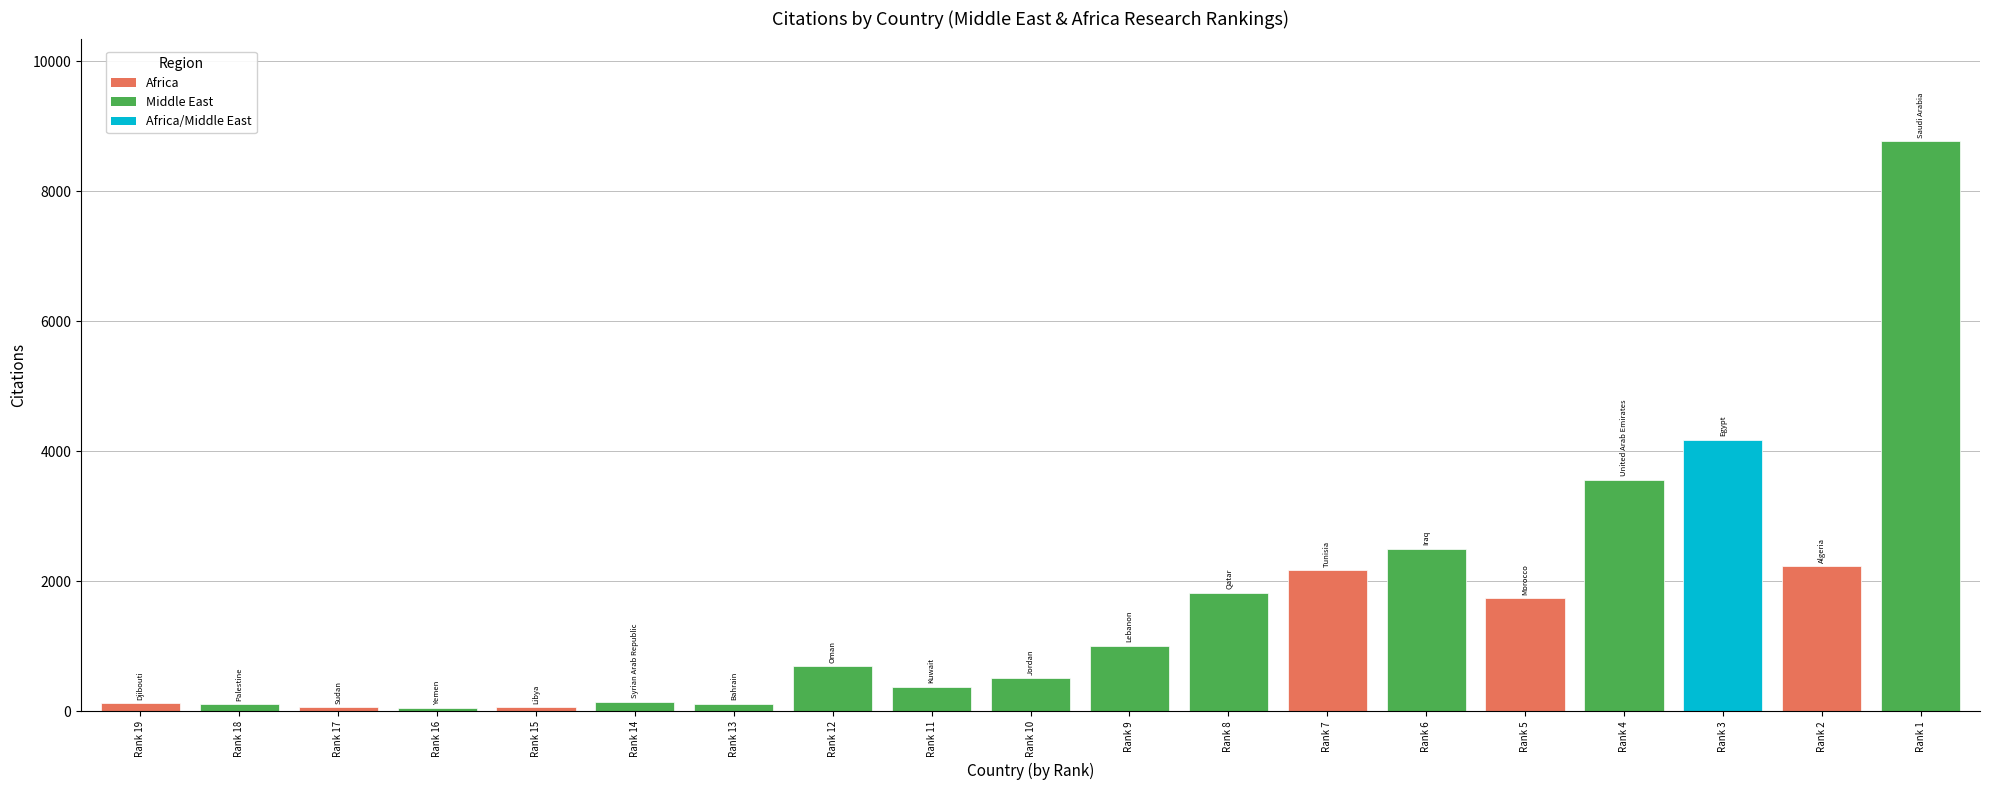

True or false: Citations has a value of 46 at 3.

True